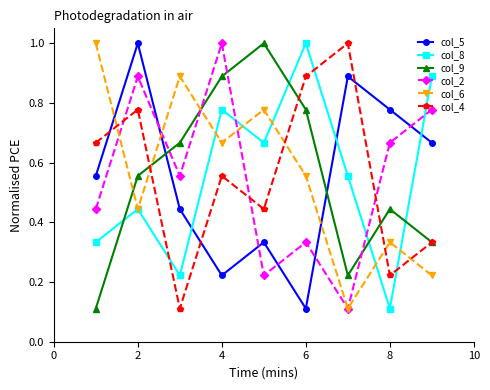

Count the col_6 values in the range 0 to 1.

9